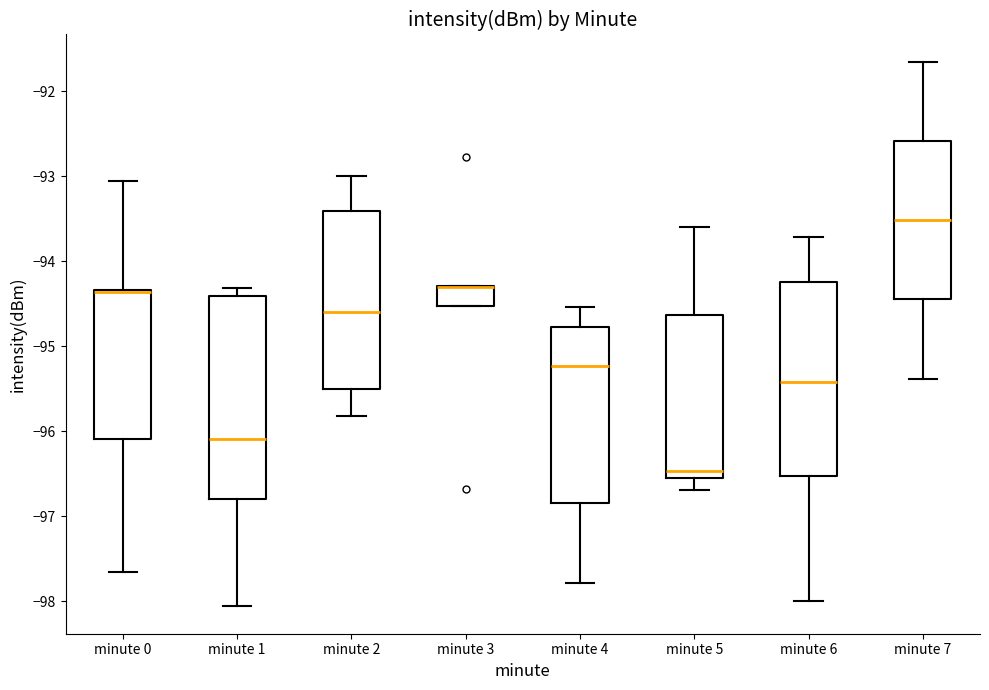

Reading left to right, transcribe this box plot: for each box, give where its median line is, the range the box spans, and where its two whiskers end, as read against the y-axis. The values are not printed on the chart, so give them approximately, as read against the axis.

minute 0: median -94.4 (drawn on the box's upper edge), box -96.1 to -94.3, whiskers -97.6 to -93.0
minute 1: median -96.1, box -96.8 to -94.4, whiskers -98.1 to -94.3
minute 2: median -94.6, box -95.5 to -93.4, whiskers -95.8 to -93.0
minute 3: median -94.3 (drawn on the box's upper edge), box -94.5 to -94.3, whiskers -94.5 to -94.3
minute 4: median -95.2, box -96.8 to -94.8, whiskers -97.8 to -94.5
minute 5: median -96.5 (just above the box's lower edge), box -96.5 to -94.6, whiskers -96.7 to -93.6
minute 6: median -95.4, box -96.5 to -94.2, whiskers -98.0 to -93.7
minute 7: median -93.5, box -94.4 to -92.6, whiskers -95.4 to -91.6